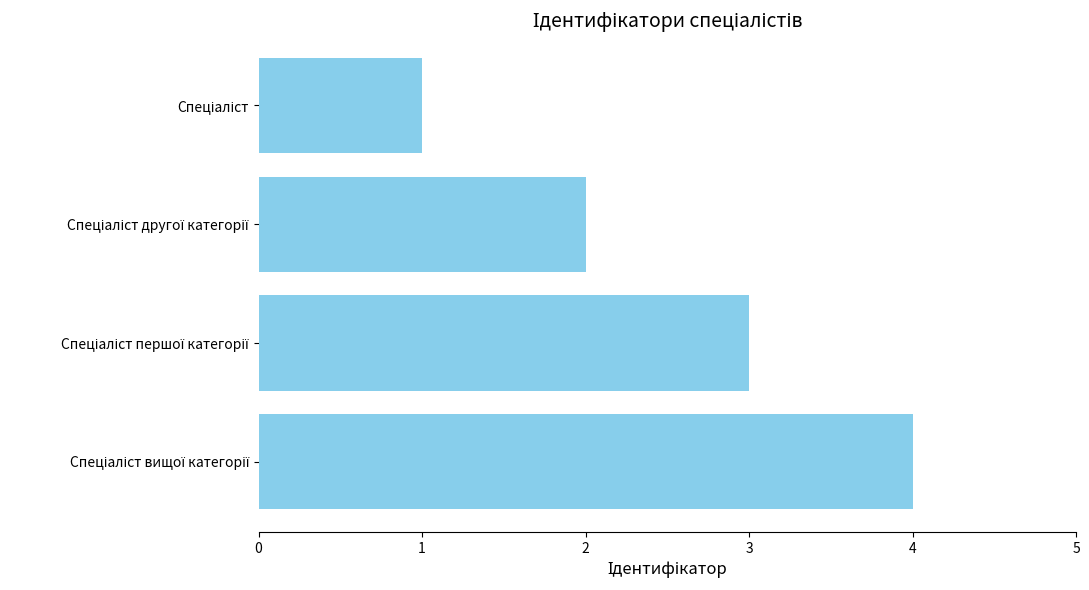

How many data points does each series have?

4